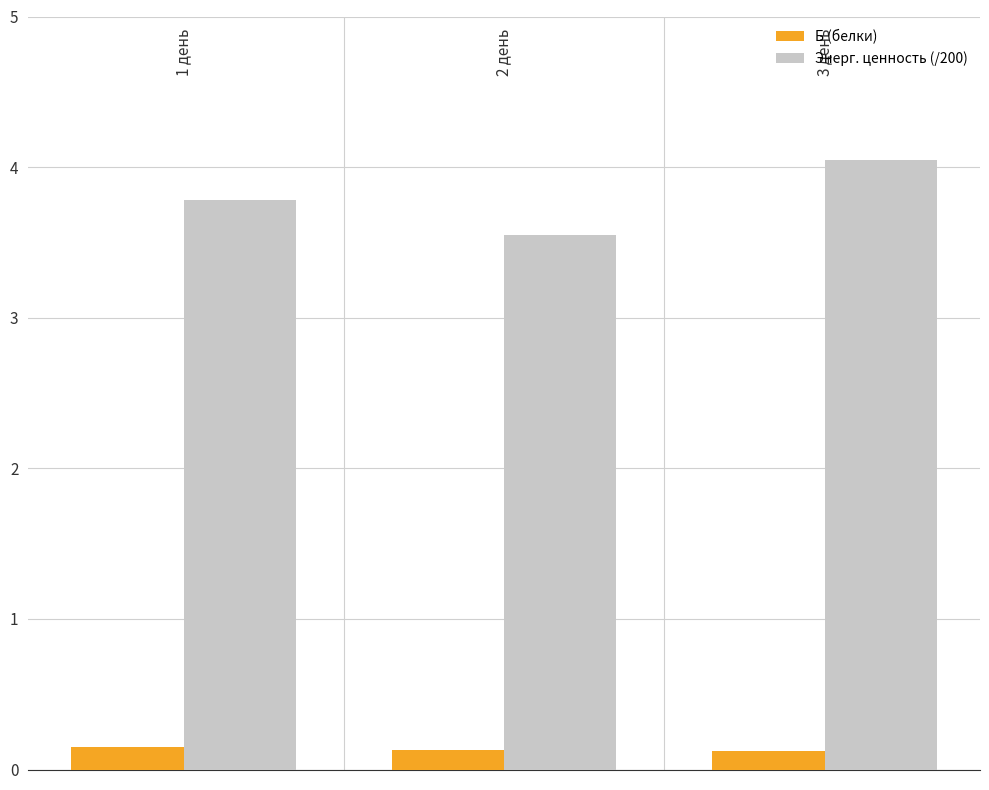

Which series has the largest total across all categories?

Энерг. ценность (/200)